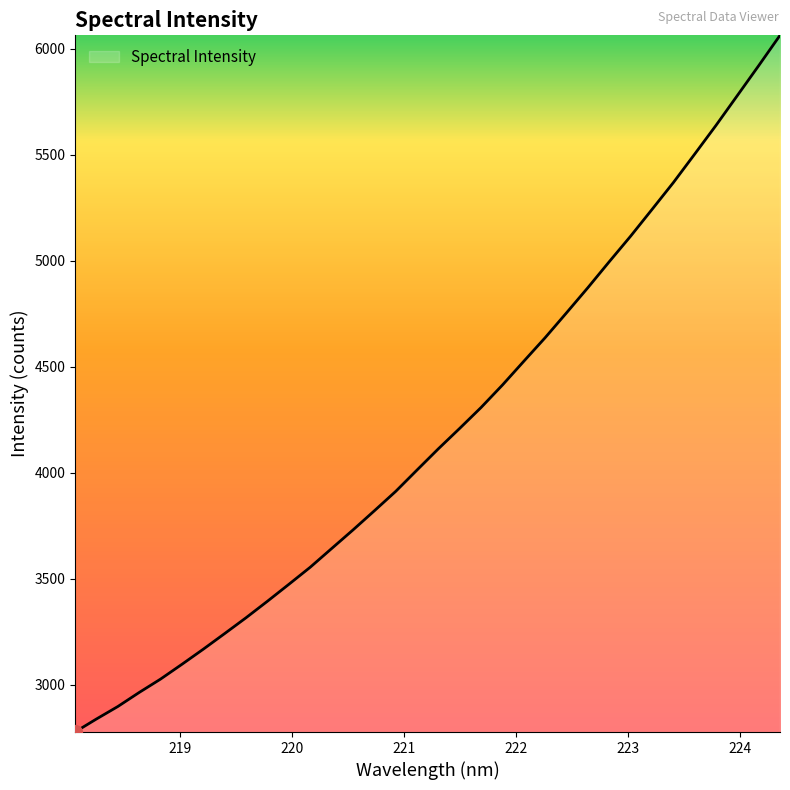

What is the greatest value displayed?

6063.5